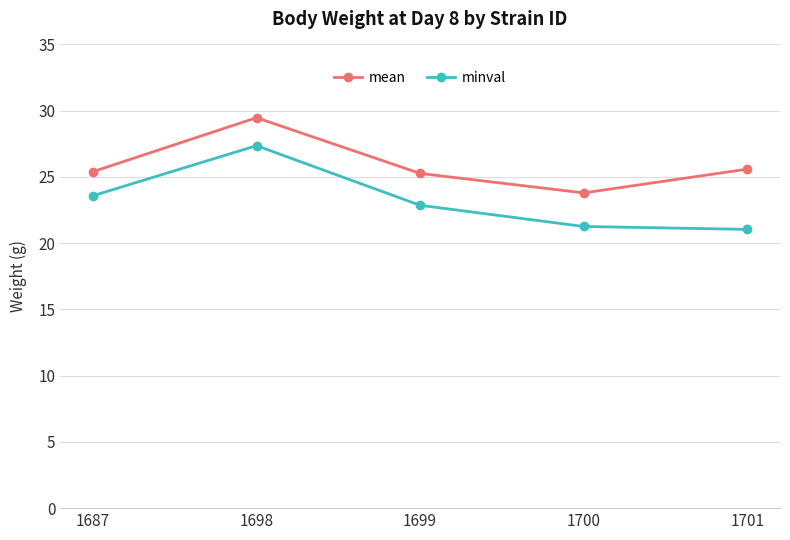

What is the minimum value shown in the chart?

21.0